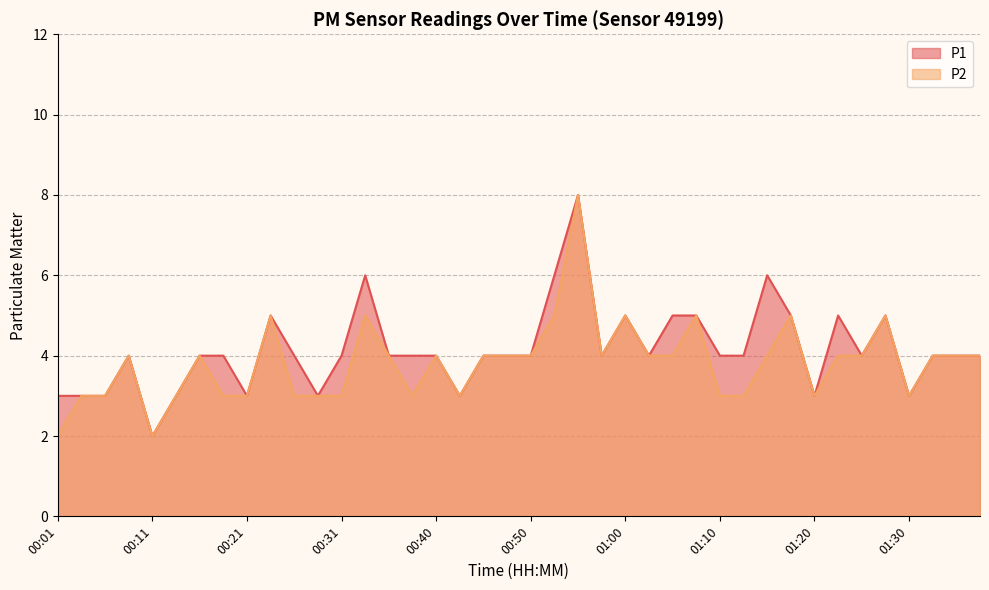

At which label does P2 reach its peak?

00:55